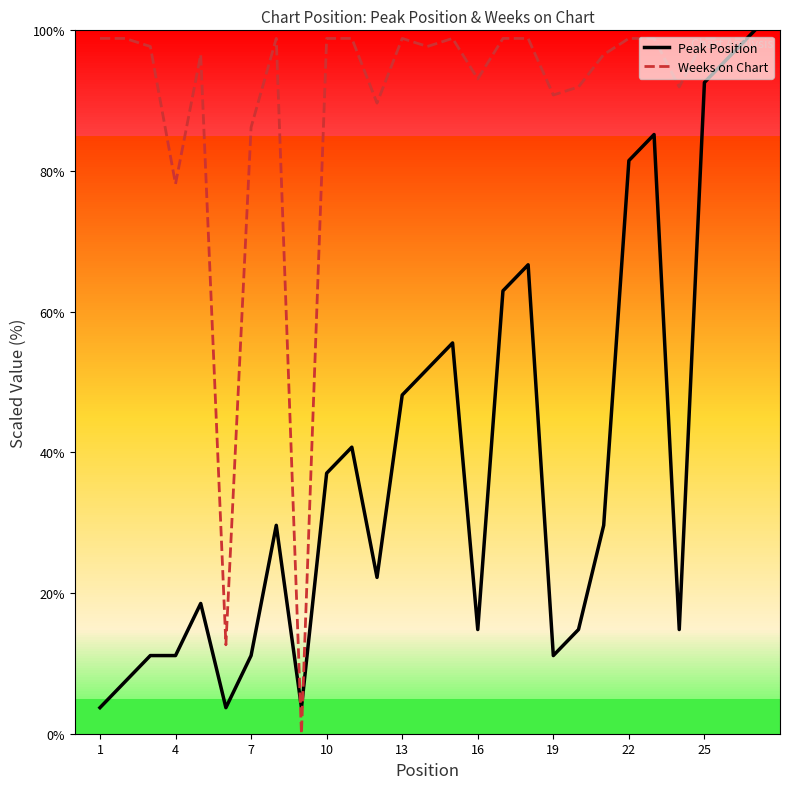

Rank the series by their maximum value, from highest to lowest.

Peak Position, Weeks on Chart